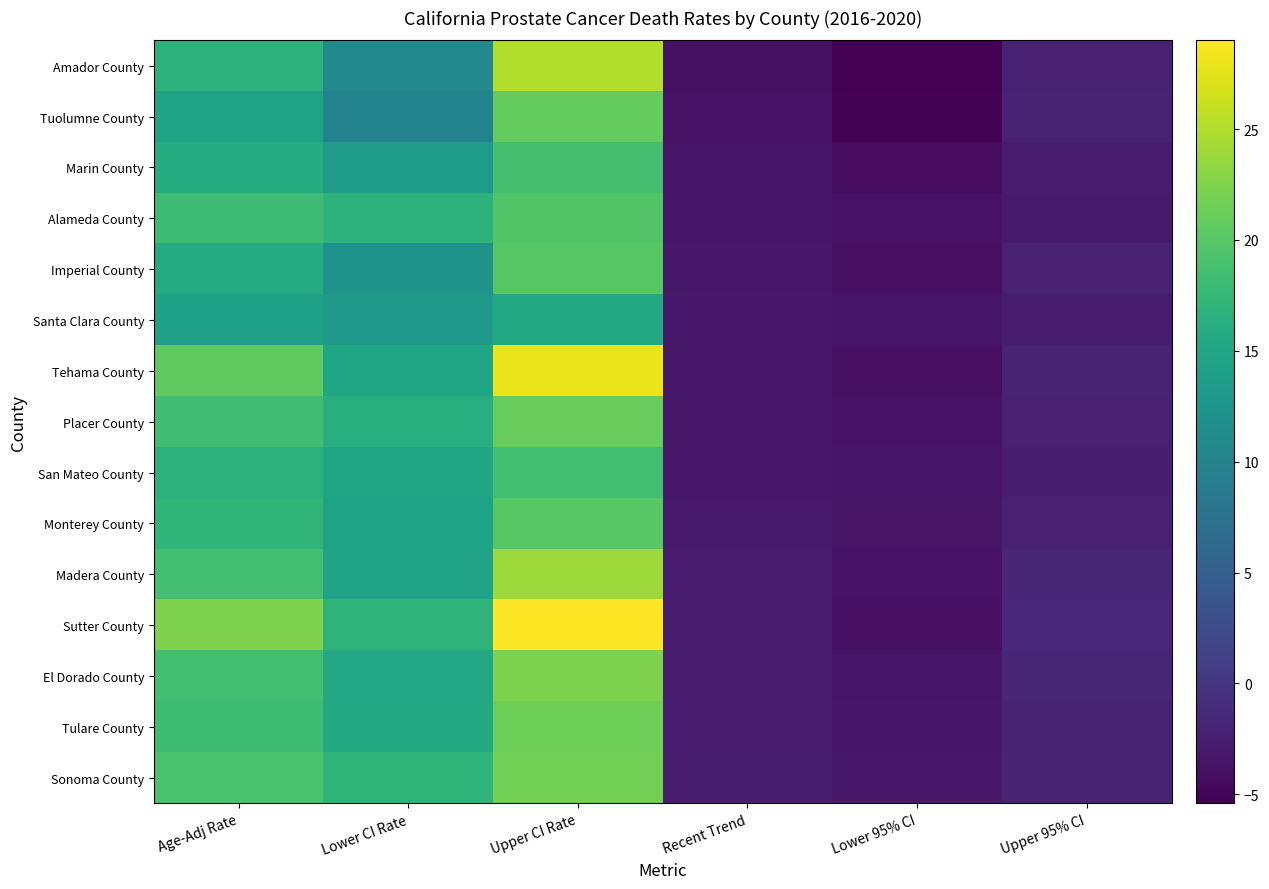

How many distinct data groups are displayed?

15